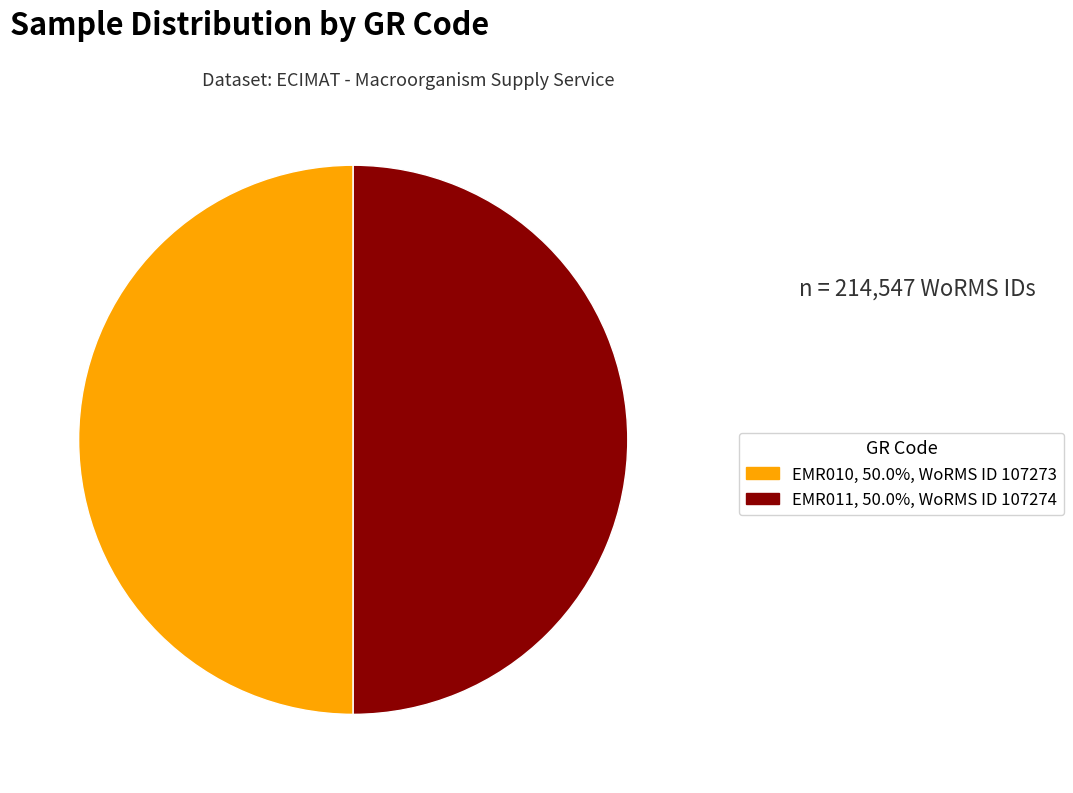

Is it true that EMR011 is 39% of the pie?

False